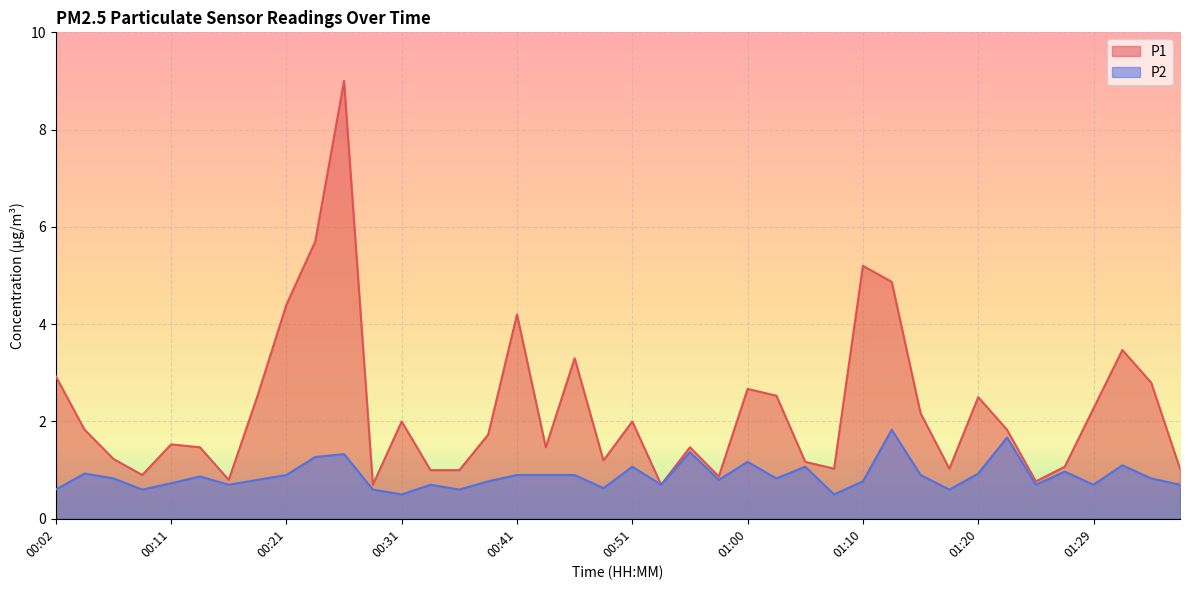

How many interior local peaks does the P2 series have?

12